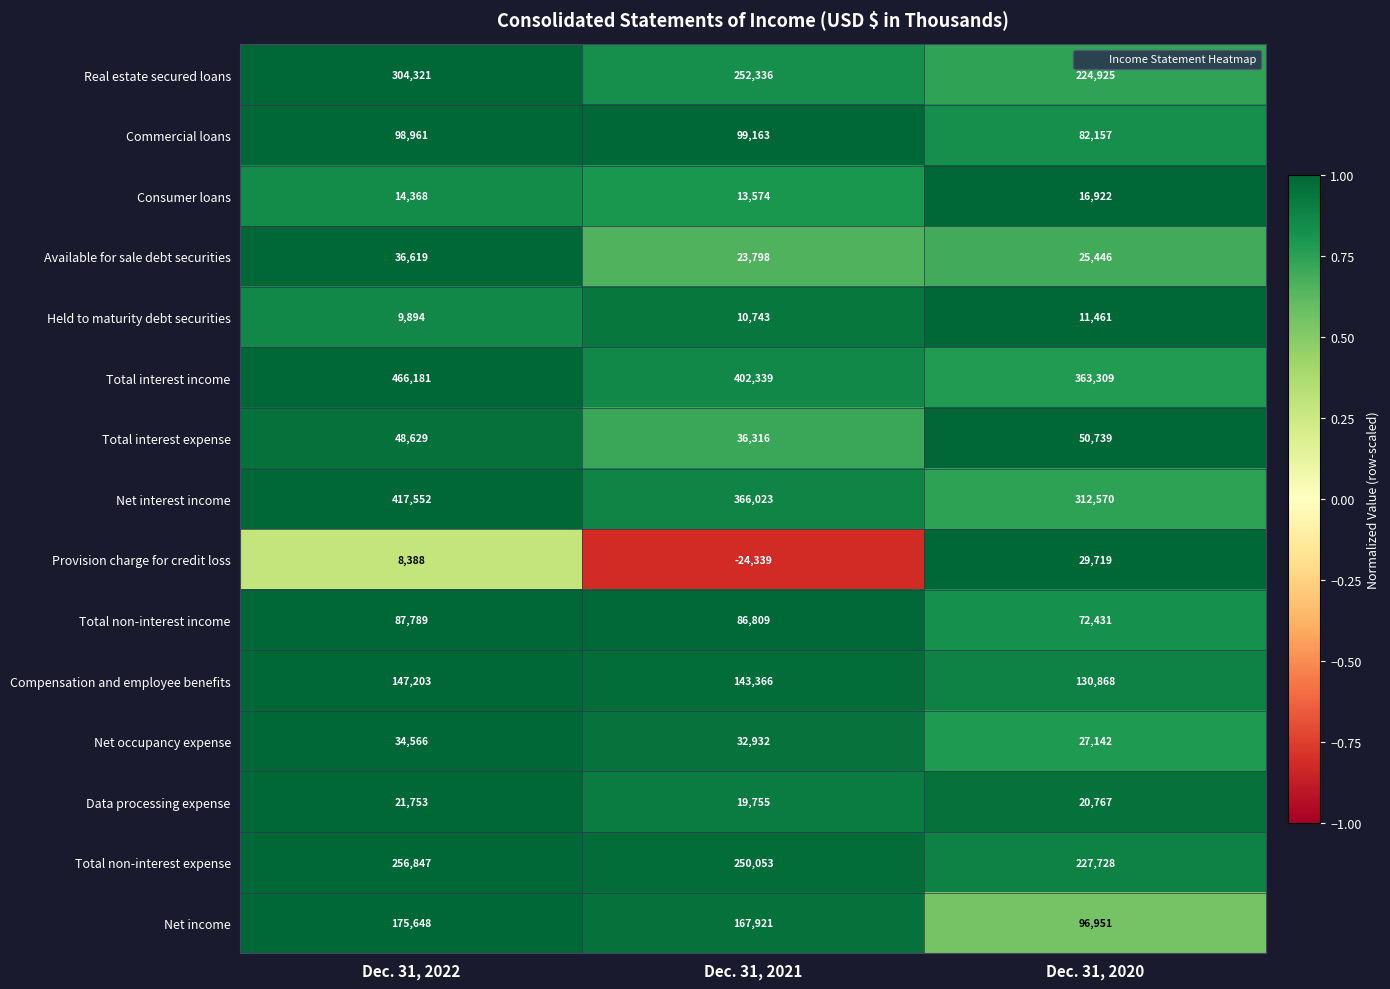

At how many categories does at least one series exceed 0?

3